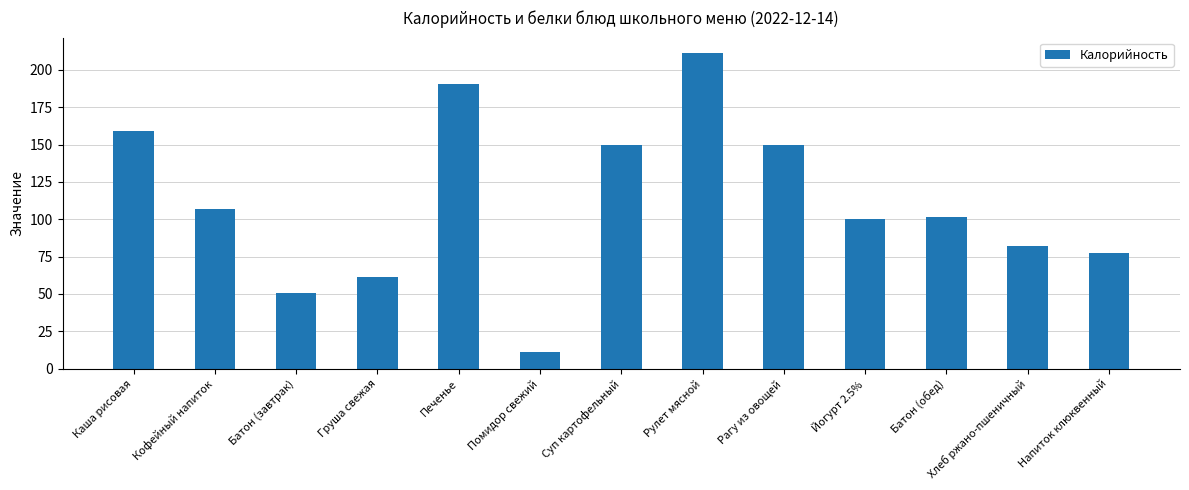

Count the number of categories in the chart.

13